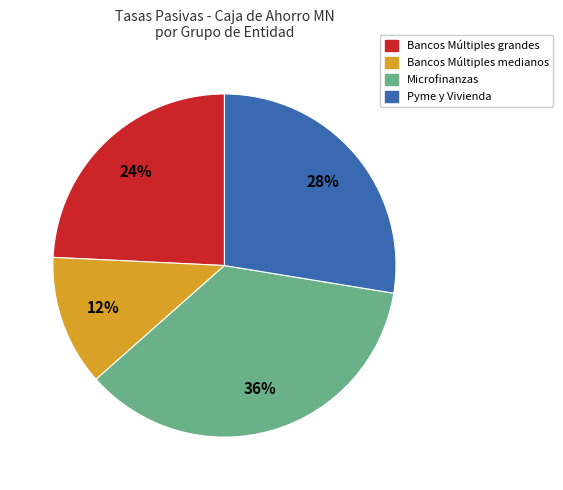

Is there a majority slice in this chart?

No